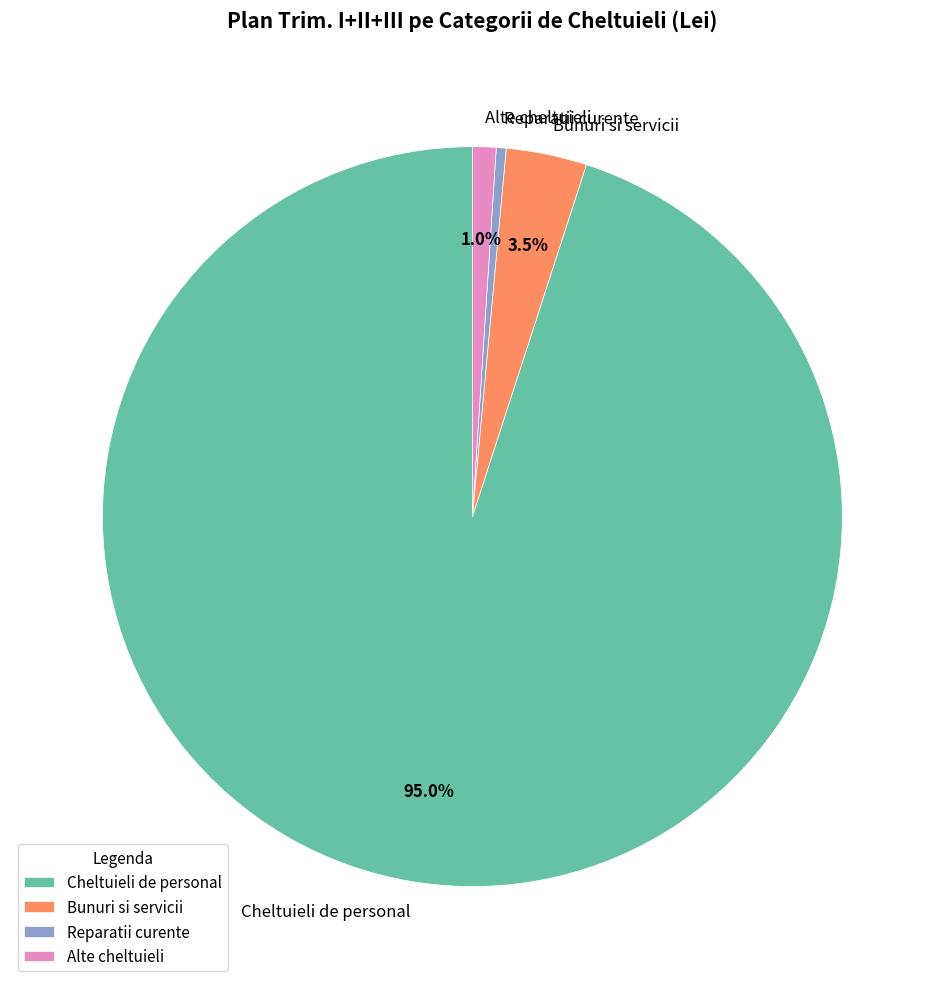

Count the number of slices in the pie.

4